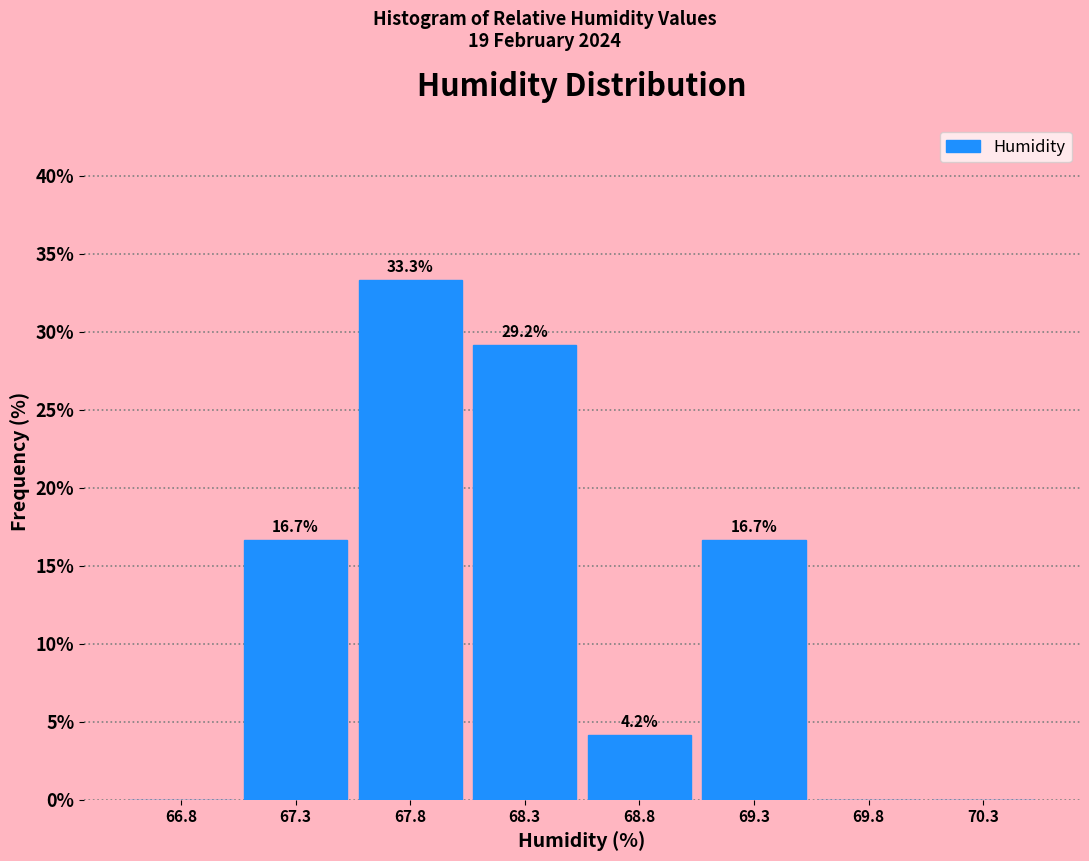

Which range on the x-axis has the tallest bar?

67.51 to 68.01